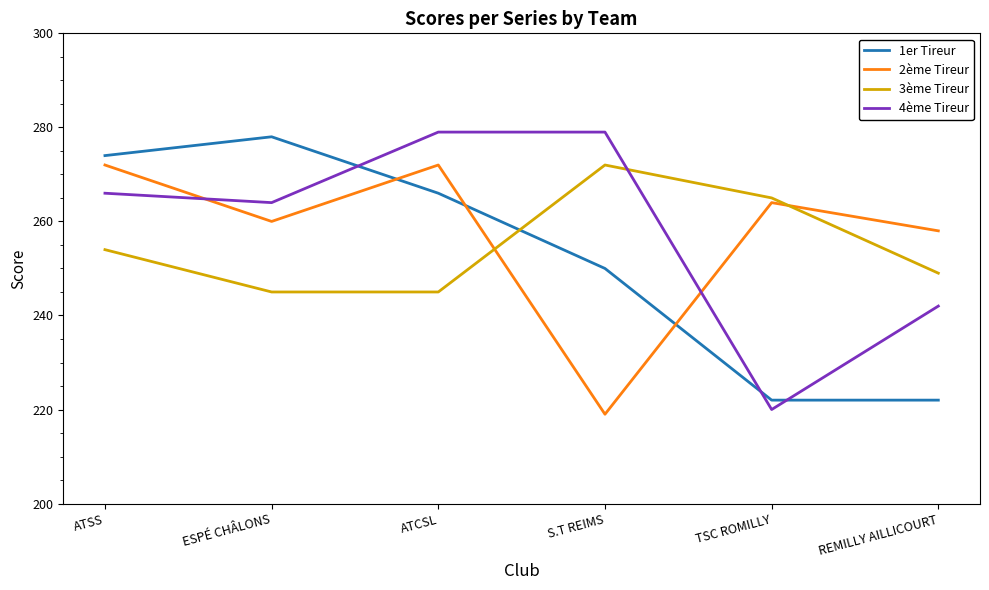

What position from the left is ESPÉ CHÂLONS?

2